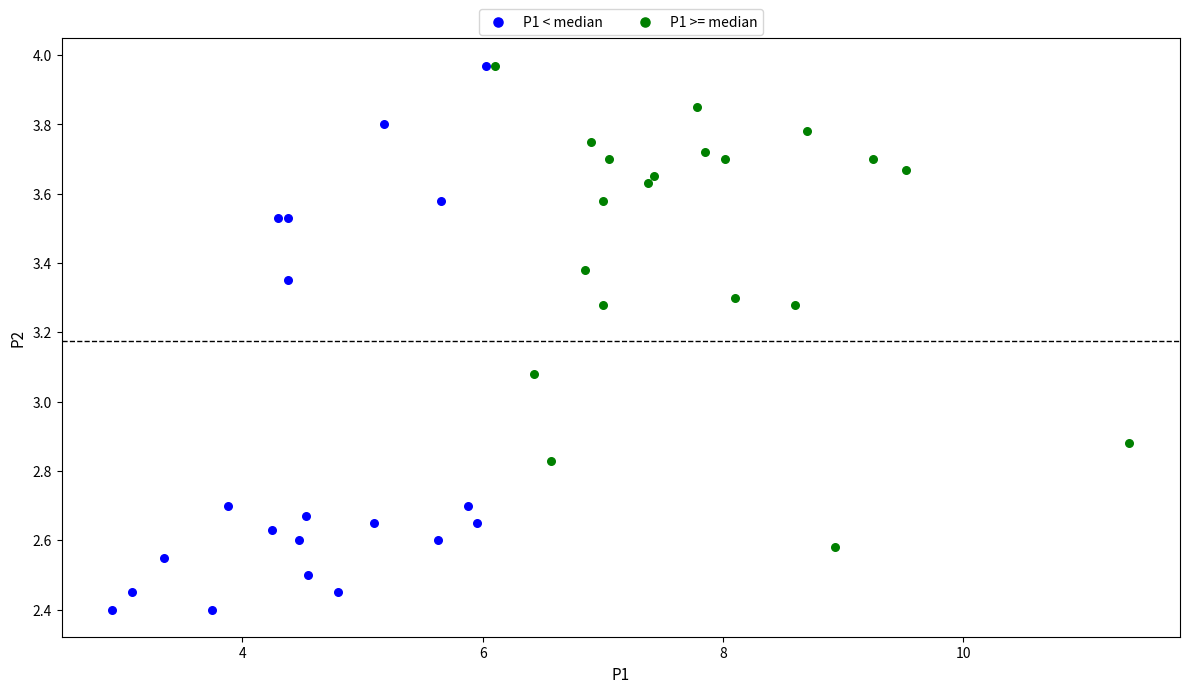

Which series contains the lowest Y value?

P1 < median